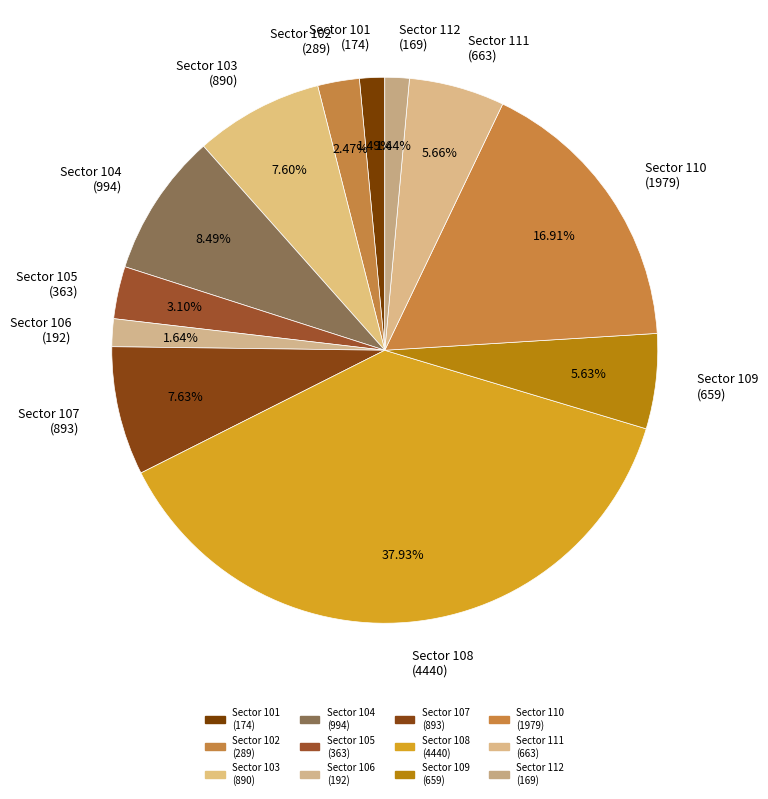

Is the sum of Sector 103 (890) and Sector 106 (192) greater than half?

No